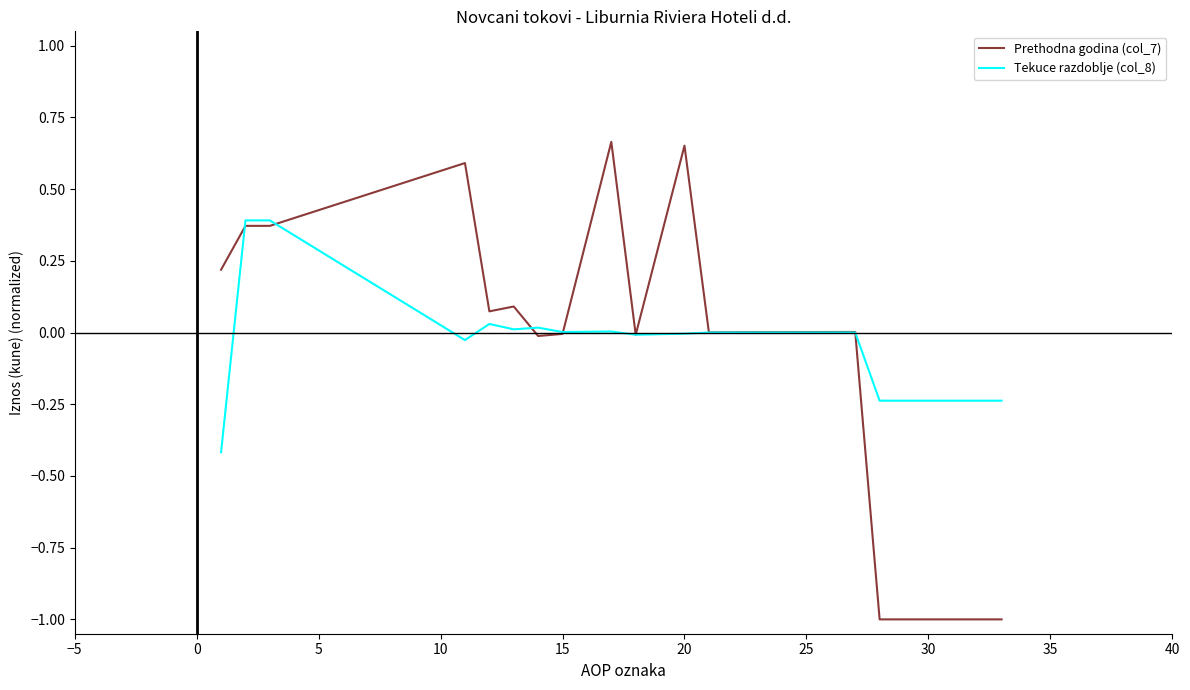

What is the minimum value for Prethodna godina (col_7)?

-1.0